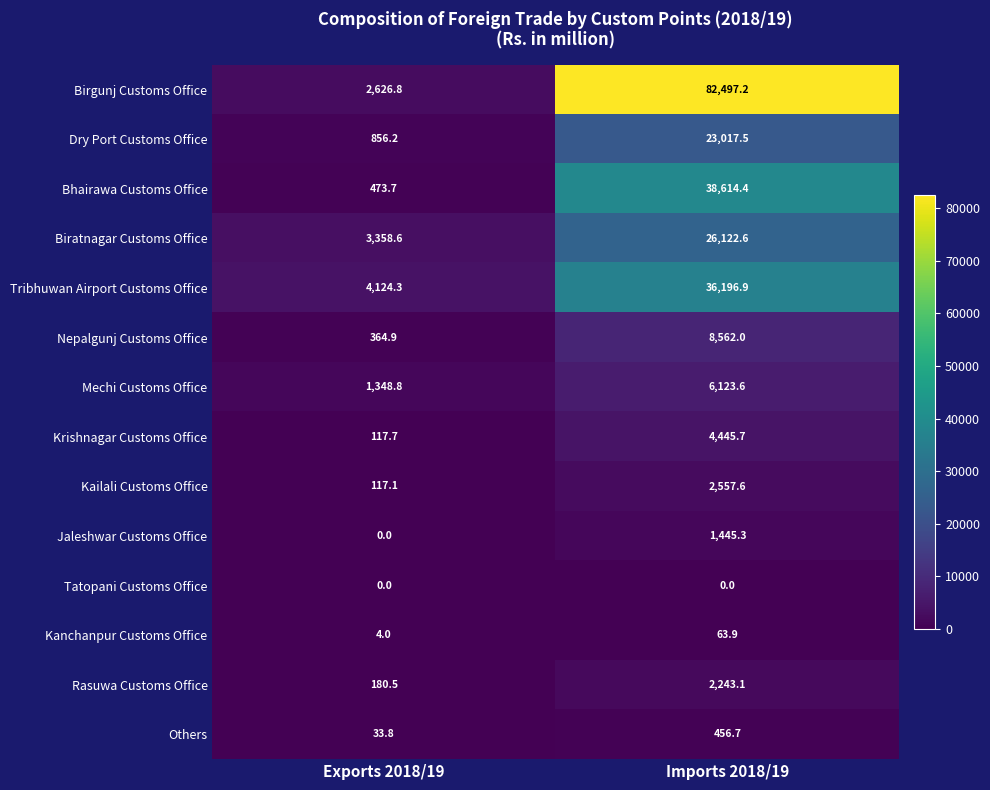

How many series are shown in this chart?

14